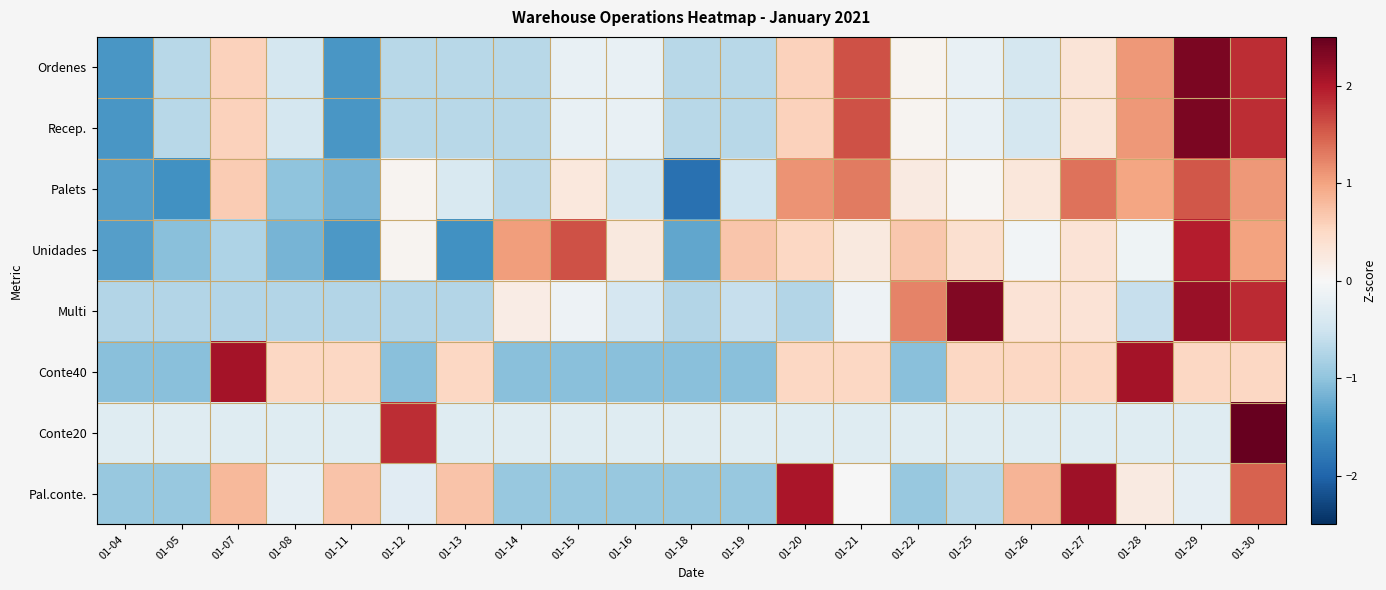

Reading left to right, list all the values displayed in this chart.

Ordenes: 01-04=-1.4	01-05=-0.7	01-07=0.6	01-08=-0.4	01-11=-1.4	01-12=-0.7	01-13=-0.7	01-14=-0.7	01-15=-0.2	01-16=-0.2	01-18=-0.7	01-19=-0.7	01-20=0.6	01-21=1.6	01-22=0.1	01-25=-0.2	01-26=-0.4	01-27=0.3	01-28=1.1	01-29=2.4	01-30=1.8
Recep.: 01-04=-1.4	01-05=-0.7	01-07=0.6	01-08=-0.4	01-11=-1.4	01-12=-0.7	01-13=-0.7	01-14=-0.7	01-15=-0.2	01-16=-0.2	01-18=-0.7	01-19=-0.7	01-20=0.6	01-21=1.6	01-22=0.1	01-25=-0.2	01-26=-0.4	01-27=0.3	01-28=1.1	01-29=2.4	01-30=1.8
Palets: 01-04=-1.4	01-05=-1.5	01-07=0.6	01-08=-1.0	01-11=-1.2	01-12=0.1	01-13=-0.4	01-14=-0.7	01-15=0.3	01-16=-0.4	01-18=-1.9	01-19=-0.5	01-20=1.1	01-21=1.3	01-22=0.2	01-25=0.1	01-26=0.3	01-27=1.3	01-28=1.0	01-29=1.6	01-30=1.1
Unidades: 01-04=-1.4	01-05=-1.0	01-07=-0.8	01-08=-1.2	01-11=-1.4	01-12=0.1	01-13=-1.5	01-14=1.0	01-15=1.6	01-16=0.2	01-18=-1.3	01-19=0.7	01-20=0.5	01-21=0.2	01-22=0.7	01-25=0.4	01-26=-0.1	01-27=0.3	01-28=-0.1	01-29=2.0	01-30=1.0
Multi: 01-04=-0.7	01-05=-0.7	01-07=-0.7	01-08=-0.7	01-11=-0.7	01-12=-0.7	01-13=-0.7	01-14=0.2	01-15=-0.1	01-16=-0.4	01-18=-0.7	01-19=-0.6	01-20=-0.7	01-21=-0.1	01-22=1.2	01-25=2.3	01-26=0.3	01-27=0.3	01-28=-0.6	01-29=2.2	01-30=1.9
Conte40: 01-04=-1.0	01-05=-1.0	01-07=2.1	01-08=0.5	01-11=0.5	01-12=-1.0	01-13=0.5	01-14=-1.0	01-15=-1.0	01-16=-1.0	01-18=-1.0	01-19=-1.0	01-20=0.5	01-21=0.5	01-22=-1.0	01-25=0.5	01-26=0.5	01-27=0.5	01-28=2.1	01-29=0.5	01-30=0.5
Conte20: 01-04=-0.3	01-05=-0.3	01-07=-0.3	01-08=-0.3	01-11=-0.3	01-12=1.8	01-13=-0.3	01-14=-0.3	01-15=-0.3	01-16=-0.3	01-18=-0.3	01-19=-0.3	01-20=-0.3	01-21=-0.3	01-22=-0.3	01-25=-0.3	01-26=-0.3	01-27=-0.3	01-28=-0.3	01-29=-0.3	01-30=4.0
Pal.conte.: 01-04=-0.9	01-05=-0.9	01-07=0.8	01-08=-0.2	01-11=0.7	01-12=-0.3	01-13=0.7	01-14=-0.9	01-15=-0.9	01-16=-0.9	01-18=-0.9	01-19=-0.9	01-20=2.0	01-21=-0.0	01-22=-0.9	01-25=-0.7	01-26=0.8	01-27=2.1	01-28=0.2	01-29=-0.2	01-30=1.5